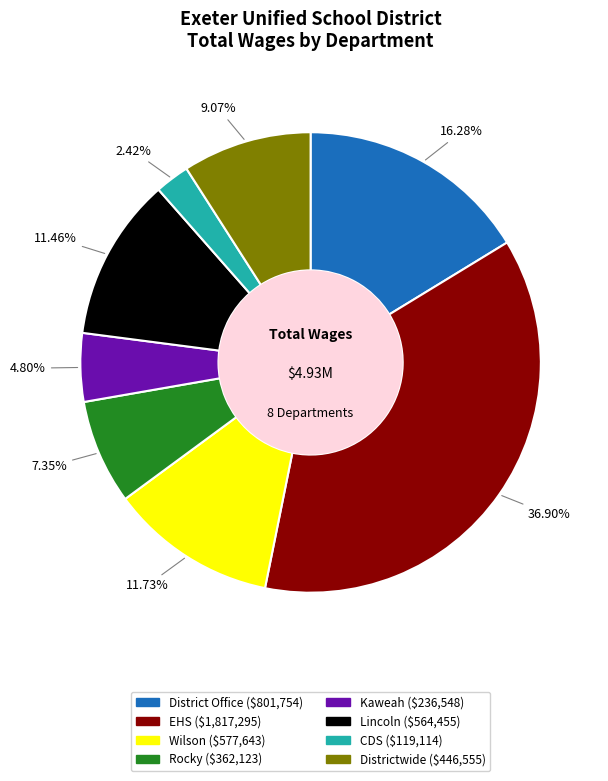

Does any single category account for the majority?

No